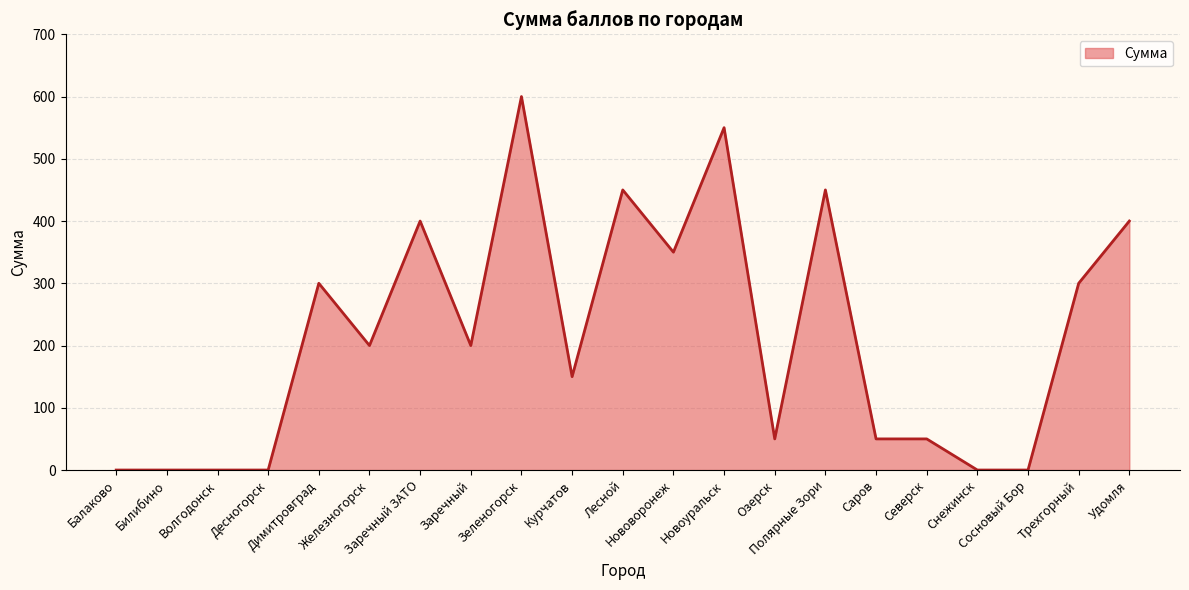

What is the difference between the second highest and minimum values?

550